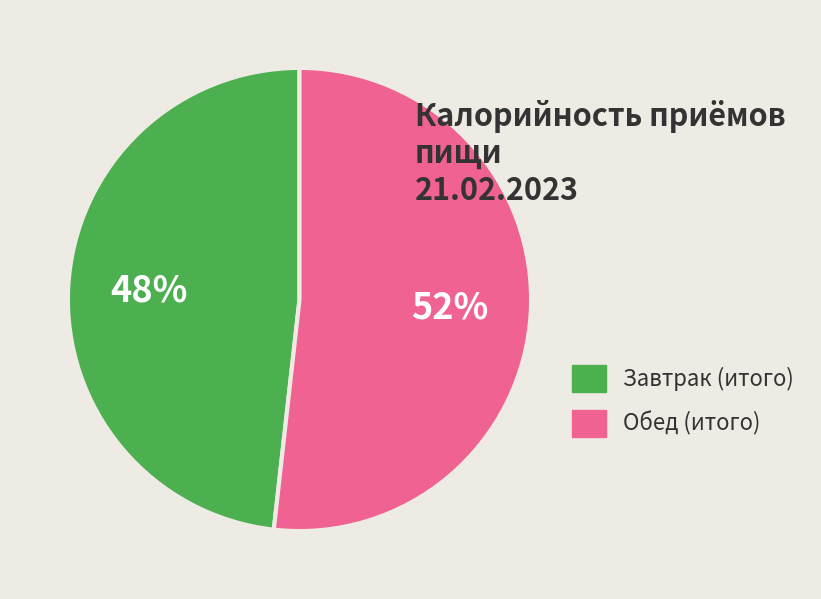

Is there a majority slice in this chart?

Yes